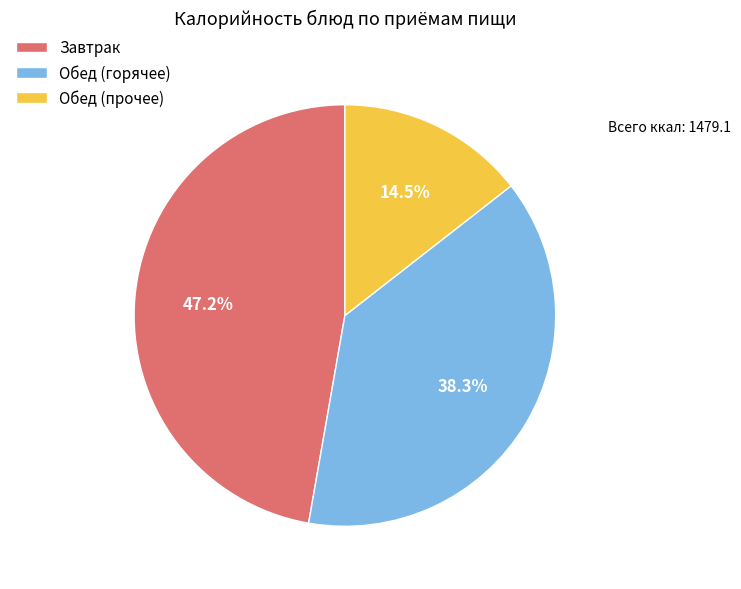

Rank the categories by value from lowest to highest.

Обед (прочее), Обед (горячее), Завтрак